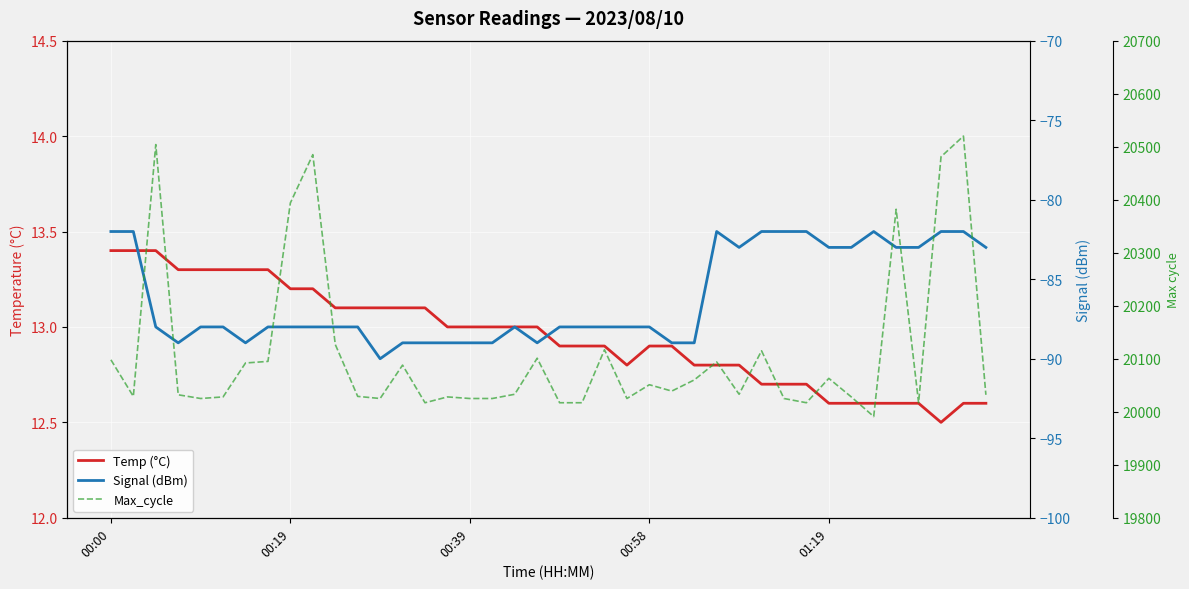

How many categories are shown in the chart?

40